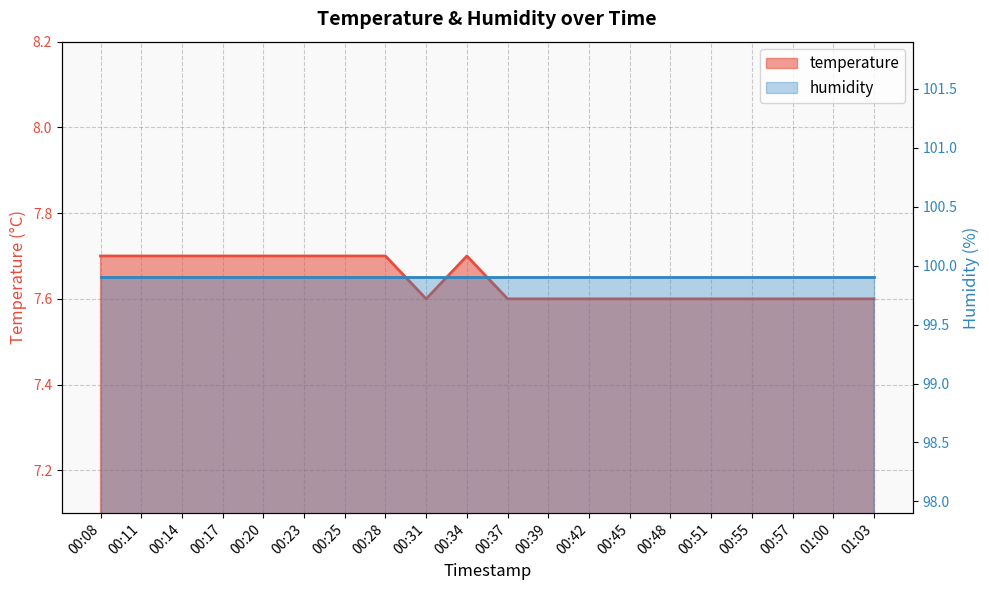

Read the value at 01:00.

7.6